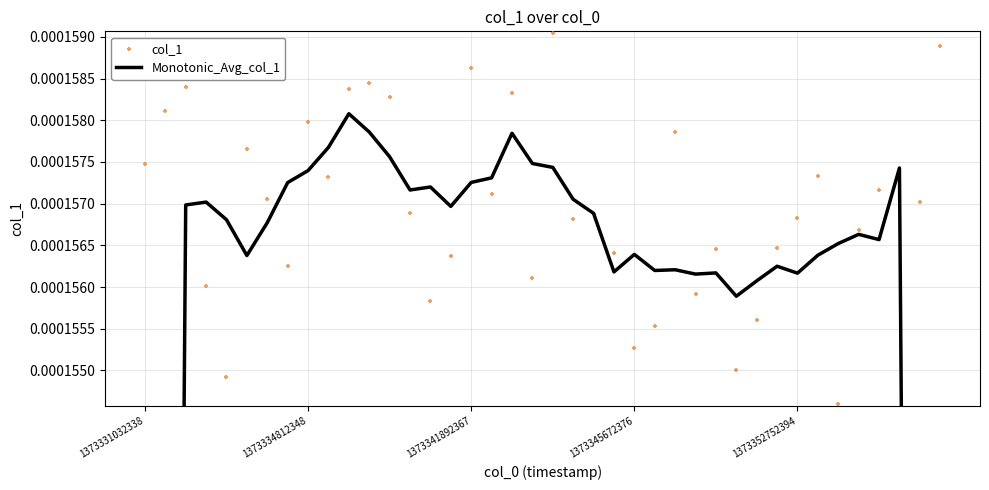

Which series has the largest total across all categories?

col_1